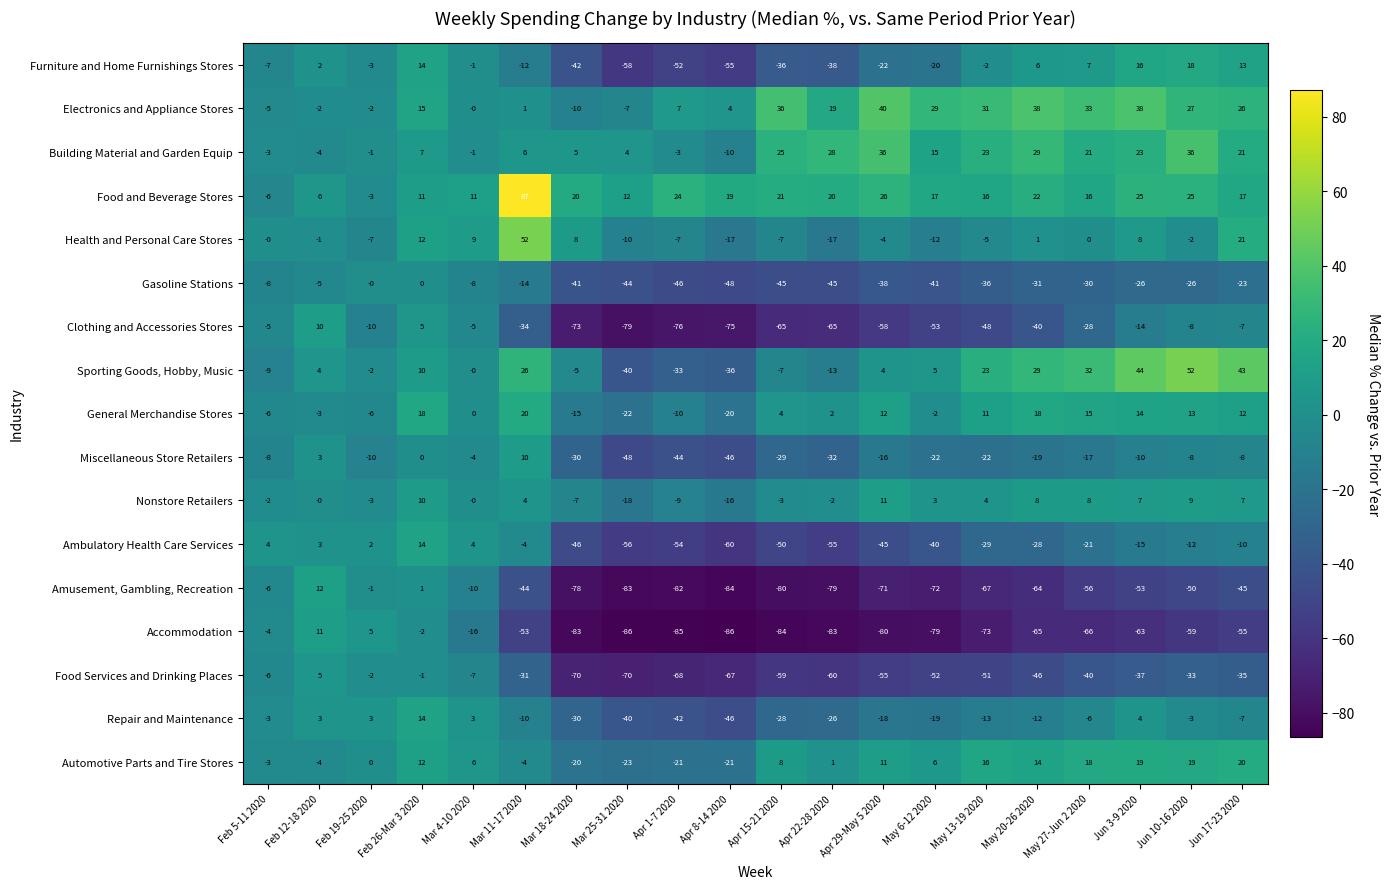

How many values in Building Material and Garden Equip are below zero?

6